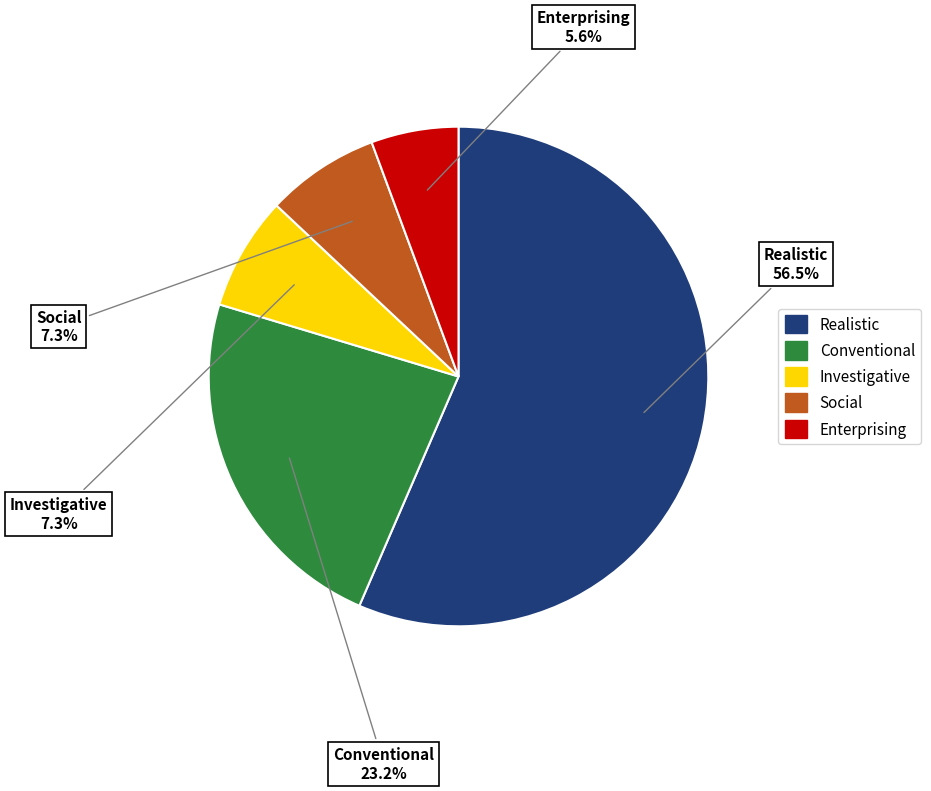

Is Social the majority of the pie?

No